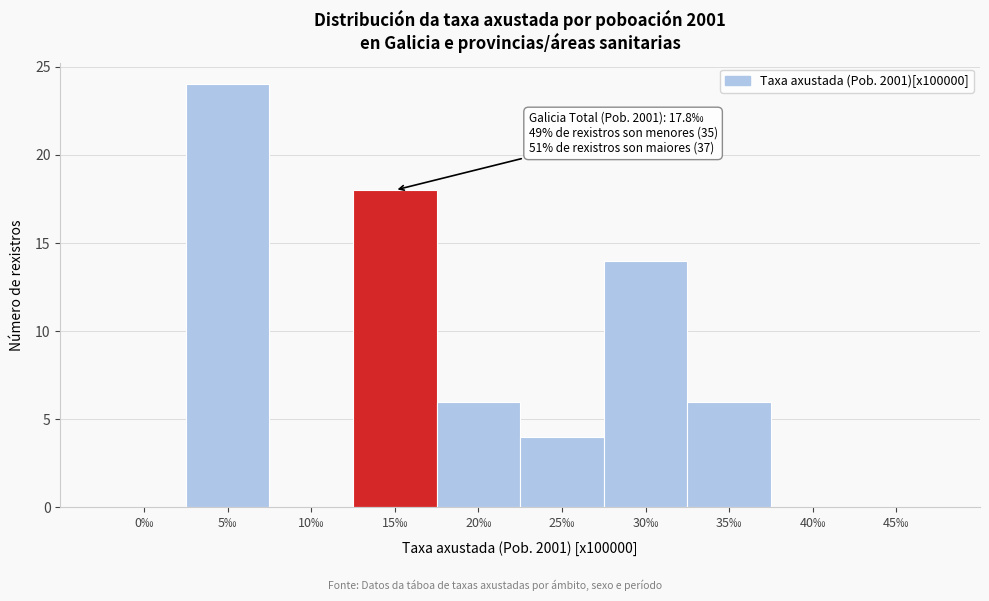

Reading right to left, extract all data points from this chart.

45‰=0	40‰=0	35‰=6	30‰=14	25‰=4	20‰=6	15‰=18	10‰=0	5‰=24	0‰=0